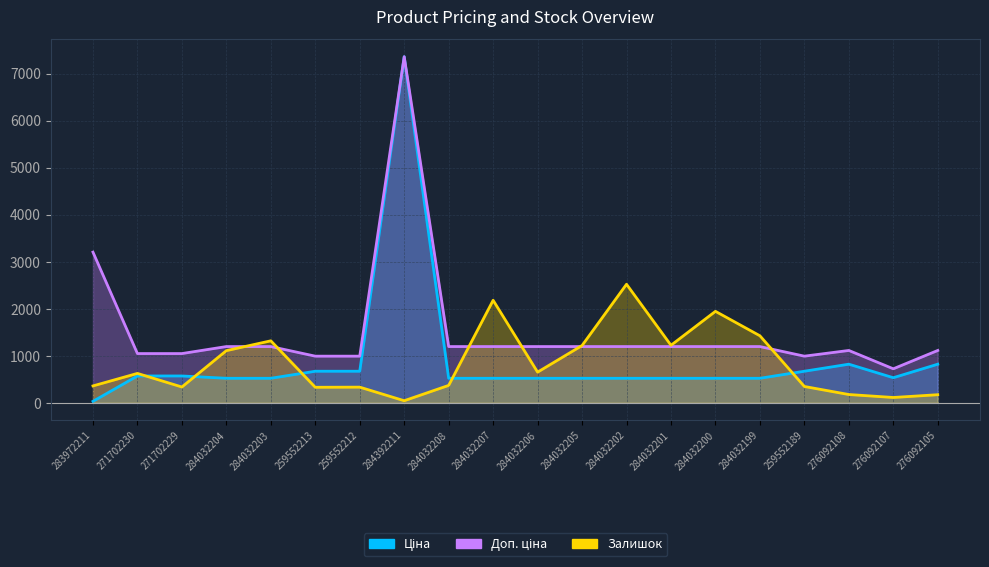

At how many categories does at least one series exceed 3949?

1